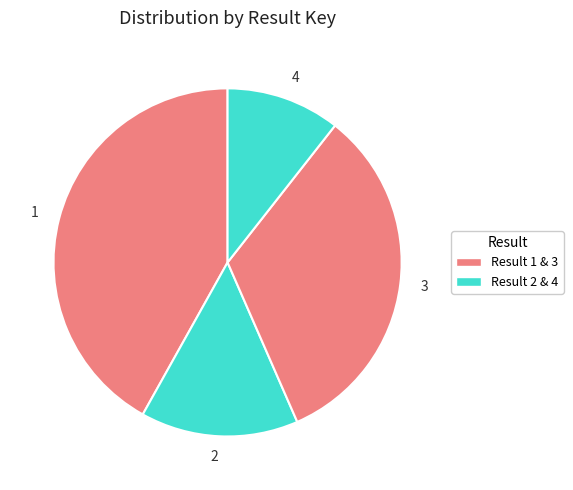

Does 1 represent more than half of the total?

No